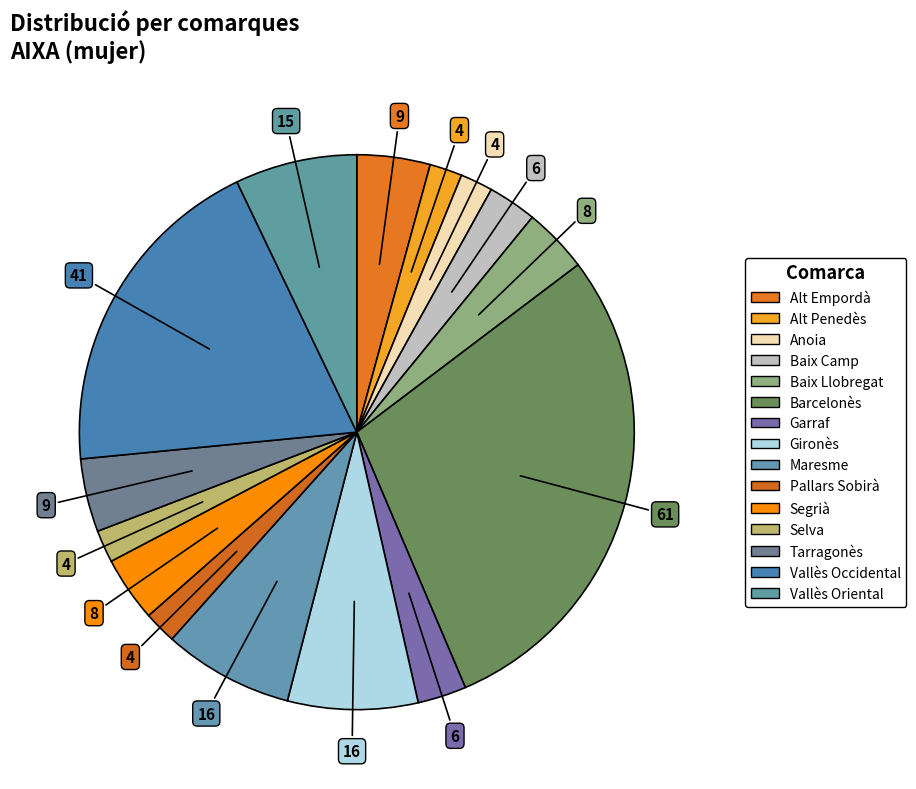

Count the number of slices in the pie.

15